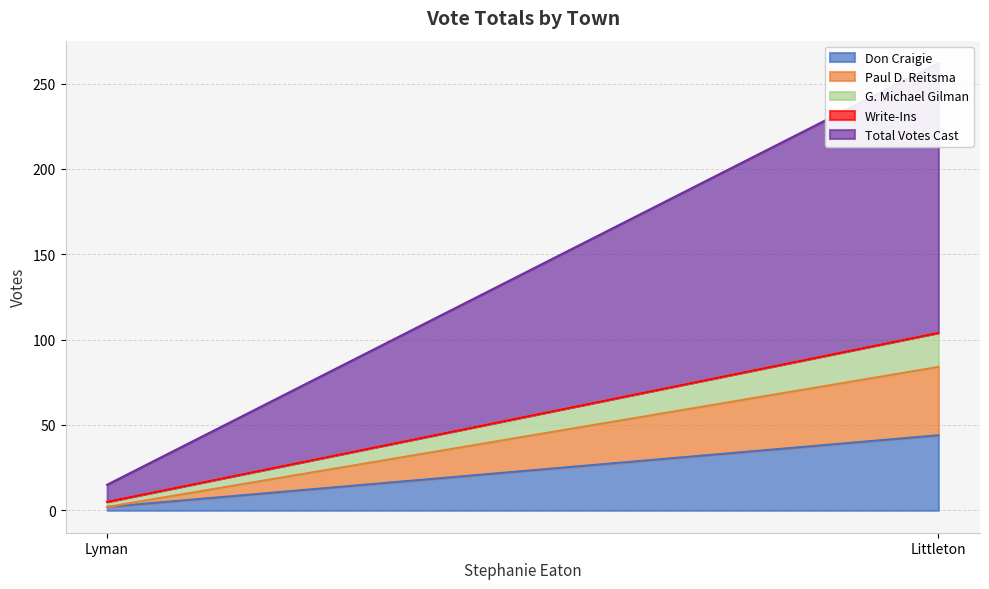

What is the difference between the maximum and minimum values in the Total Votes Cast series?

148